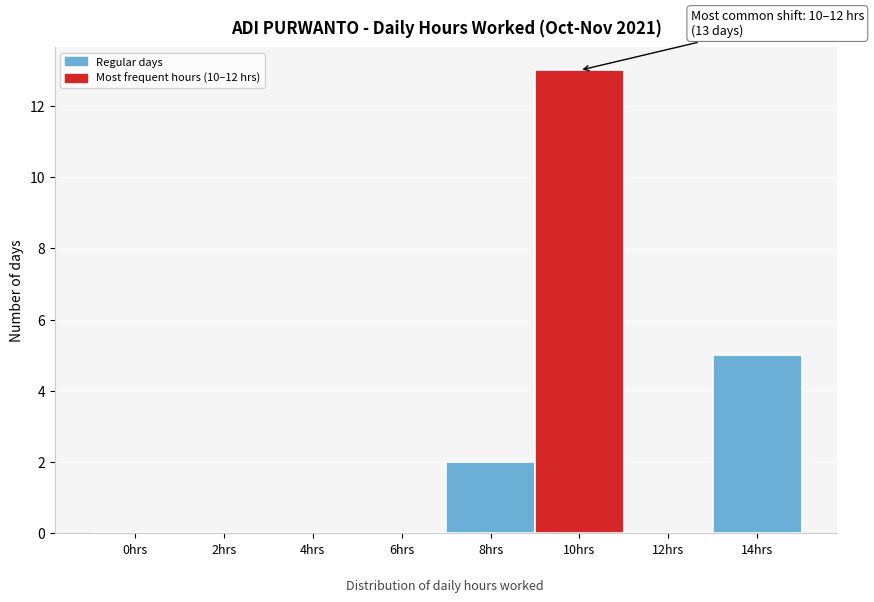

Reading left to right, list all the values displayed in this chart.

0hrs=0	2hrs=0	4hrs=0	6hrs=0	8hrs=2	10hrs=13	12hrs=0	14hrs=5